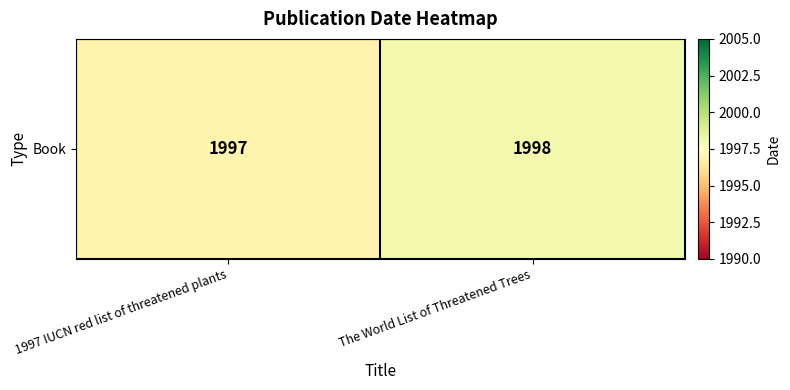

What is the ratio of the value at 1997 IUCN red list of threatened plants to the value at The World List of Threatened Trees?

1.0